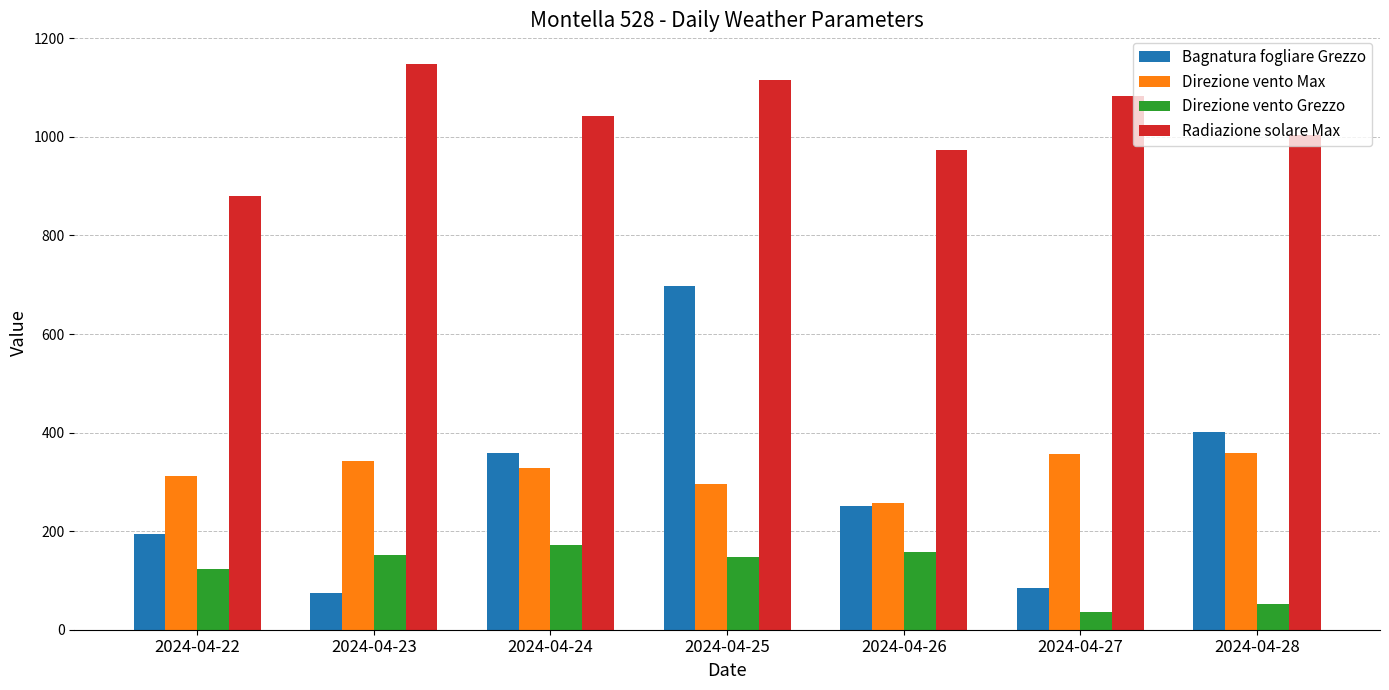

What are all the series names shown in the legend?

Bagnatura fogliare Grezzo, Direzione vento Max, Direzione vento Grezzo, Radiazione solare Max